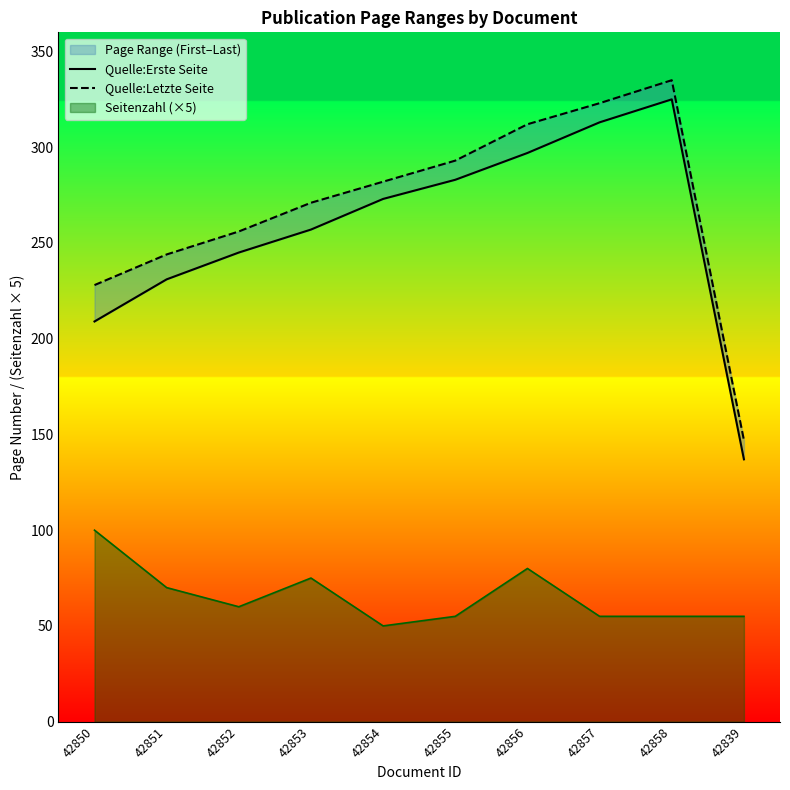

Does the chart display data point markers on the line(s)?

No